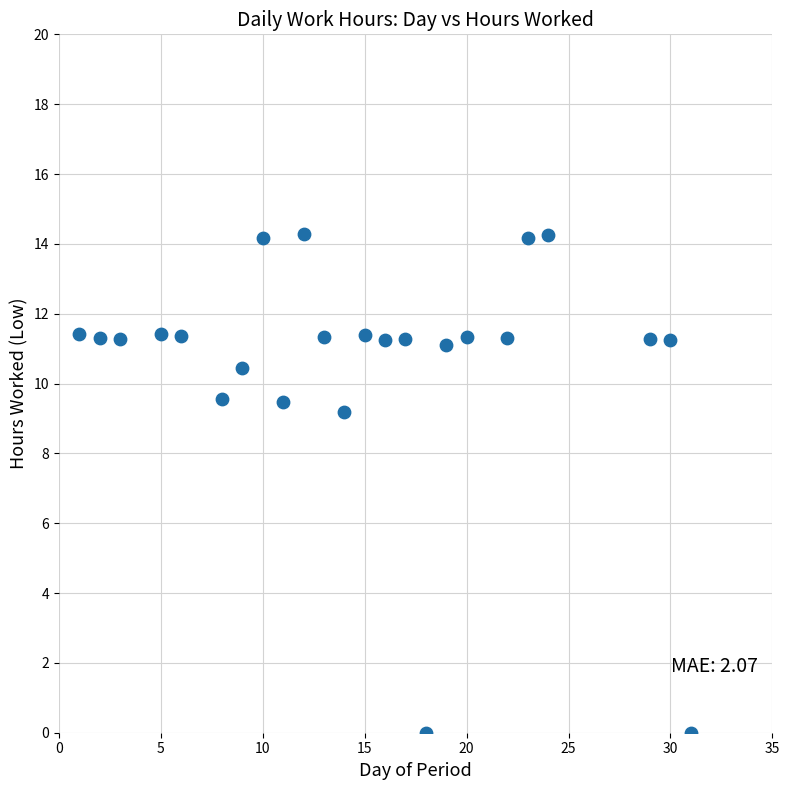

What Y value in the scatter plot is closest to 7?

9.2